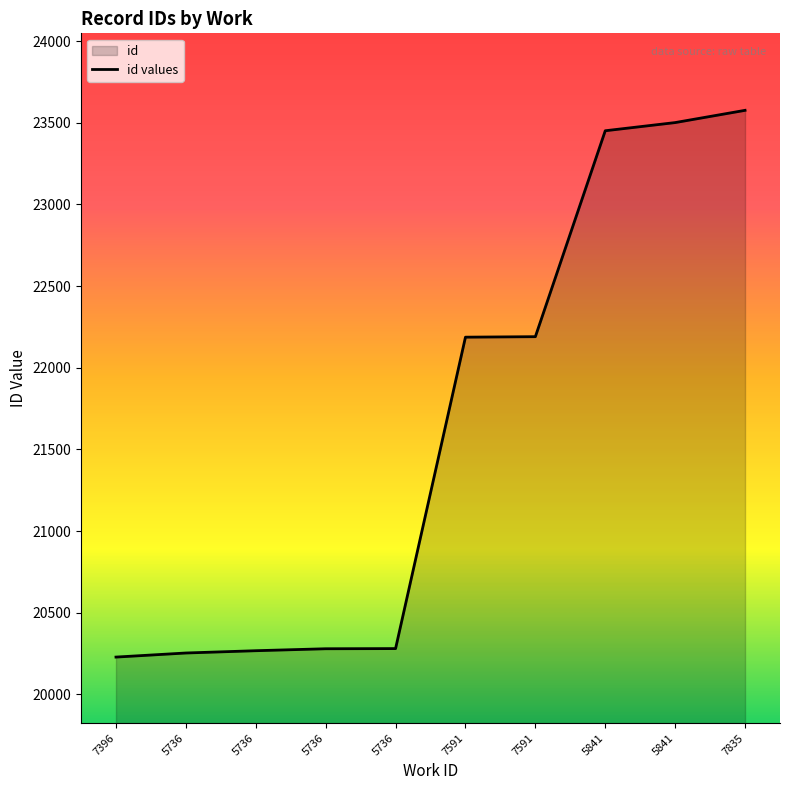

Reading left to right, what are all the values shown in this chart?

20228	20253	20267	20279	20280	22187	22190	23451	23501	23576